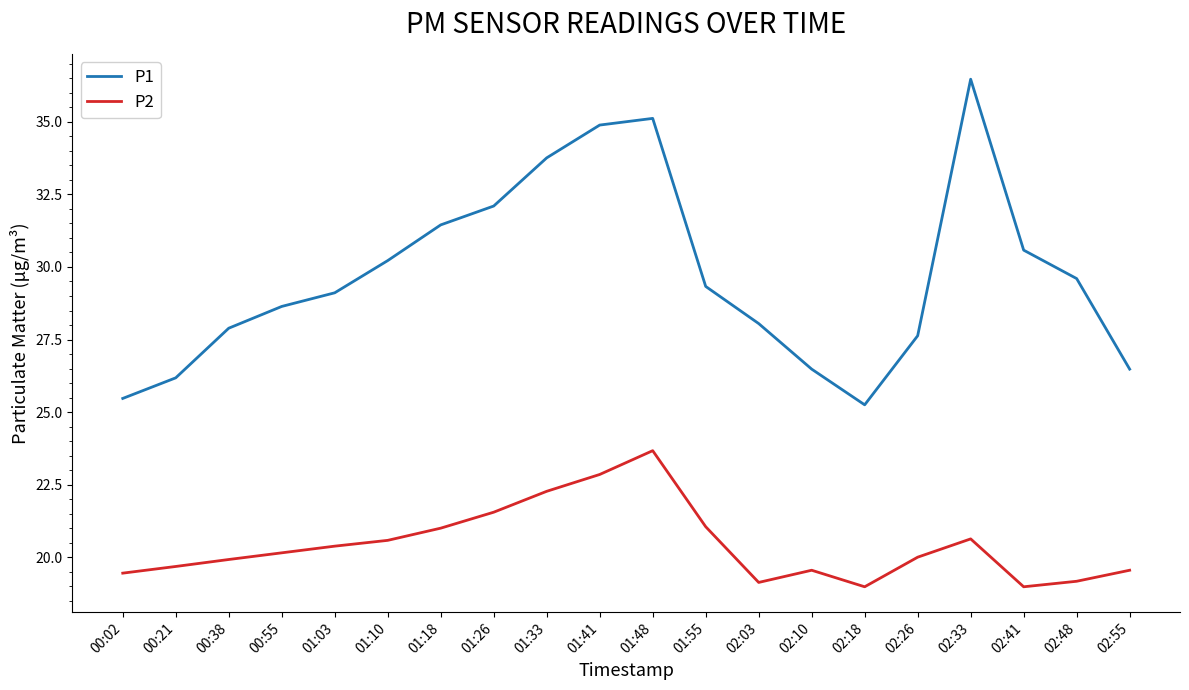

True or false: P2 and P1 intersect in this chart.

False